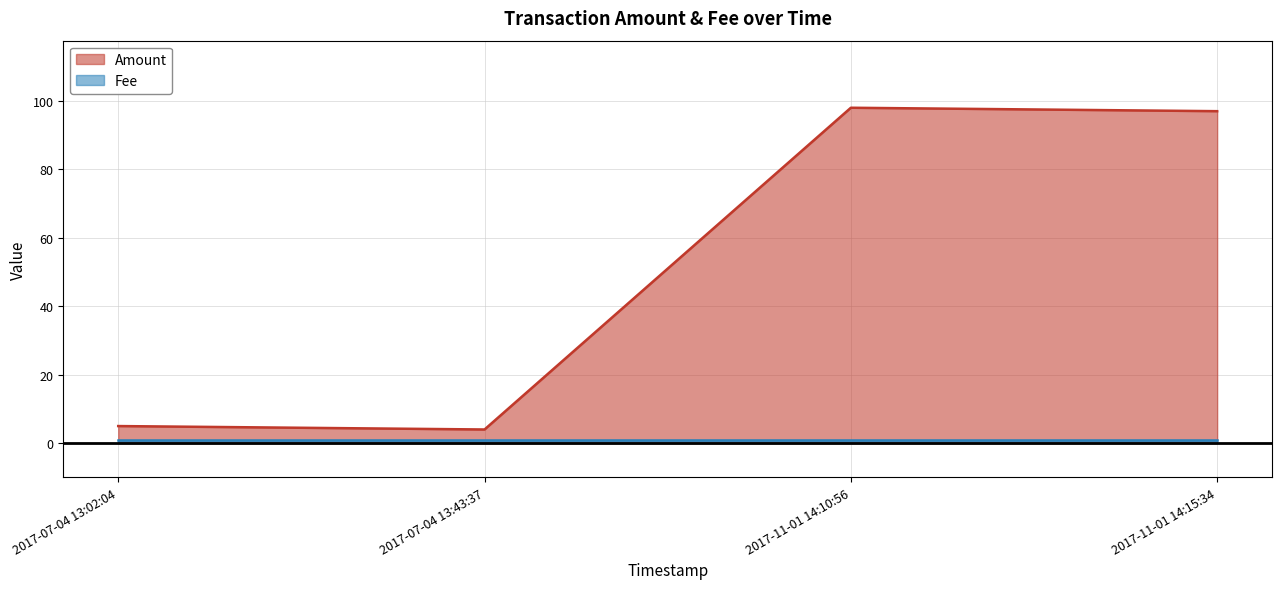

The Amount series shows 4 at 2017-07-04 13:43:37. True or false?

True